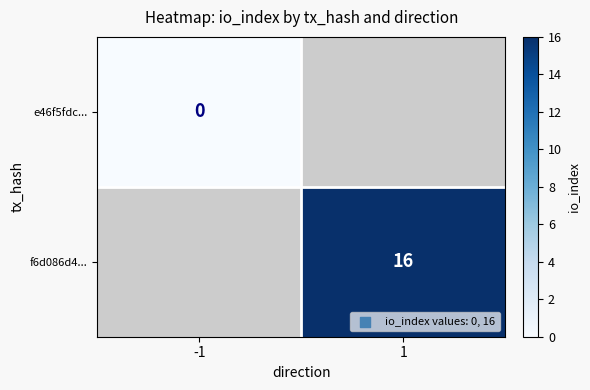

Is it true that f6d086d4... equals 5.5 at 1?

False